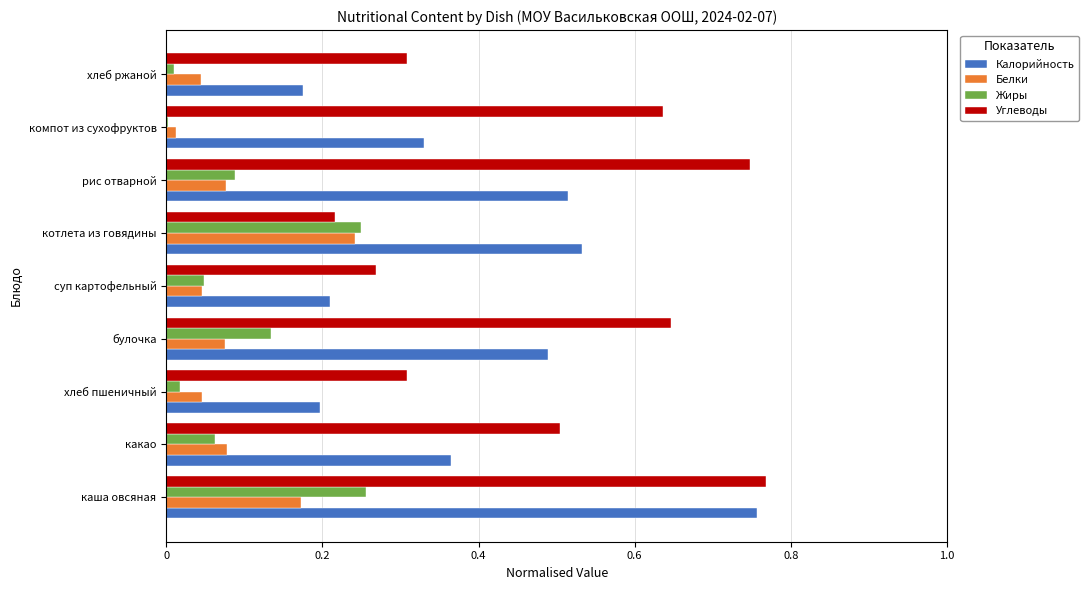

What is the sum of all Калорийность values?

3.6